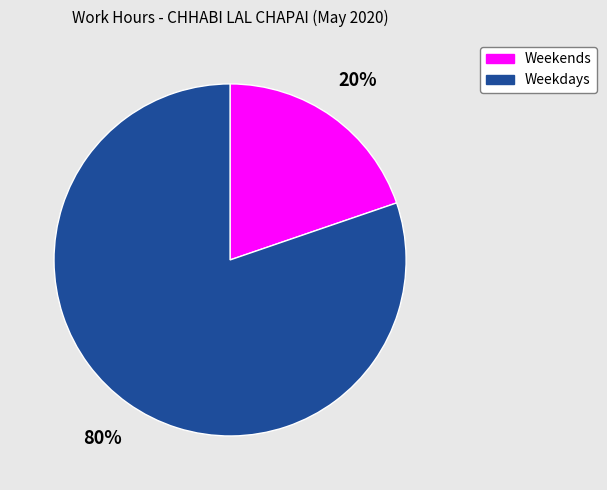

How many segments does this pie chart have?

2